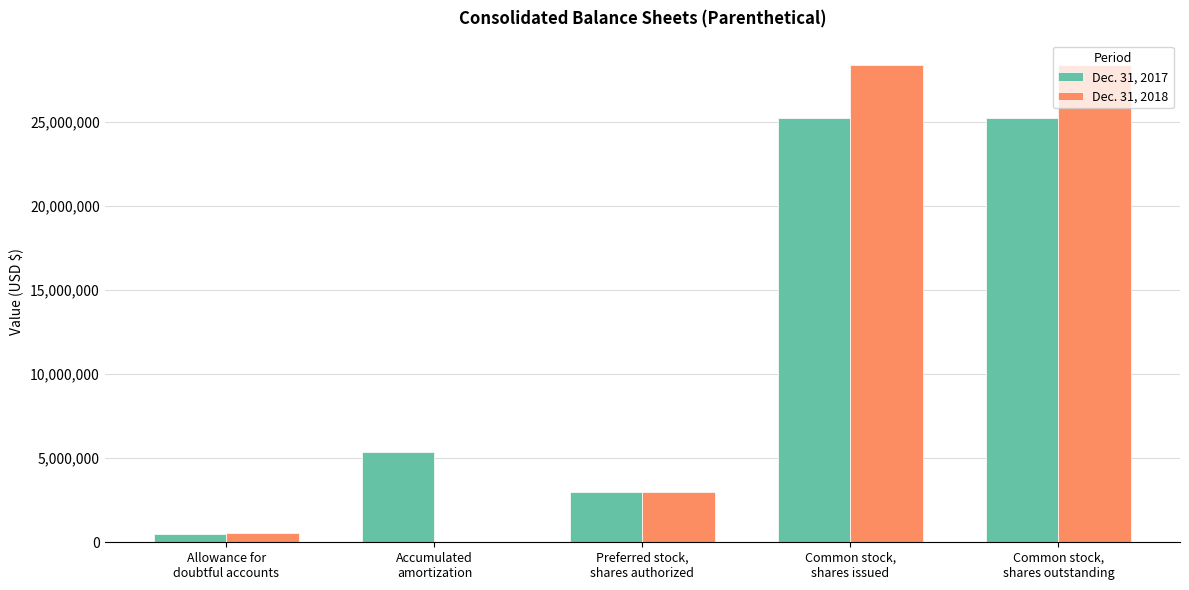

What is the maximum value shown in the chart?

28392070